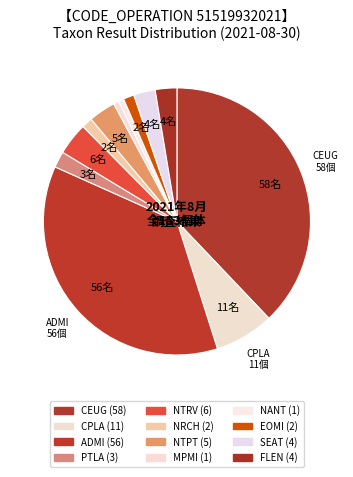

To the nearest percent, what is the difference between the CEUG and PTLA slice percentages?

36%